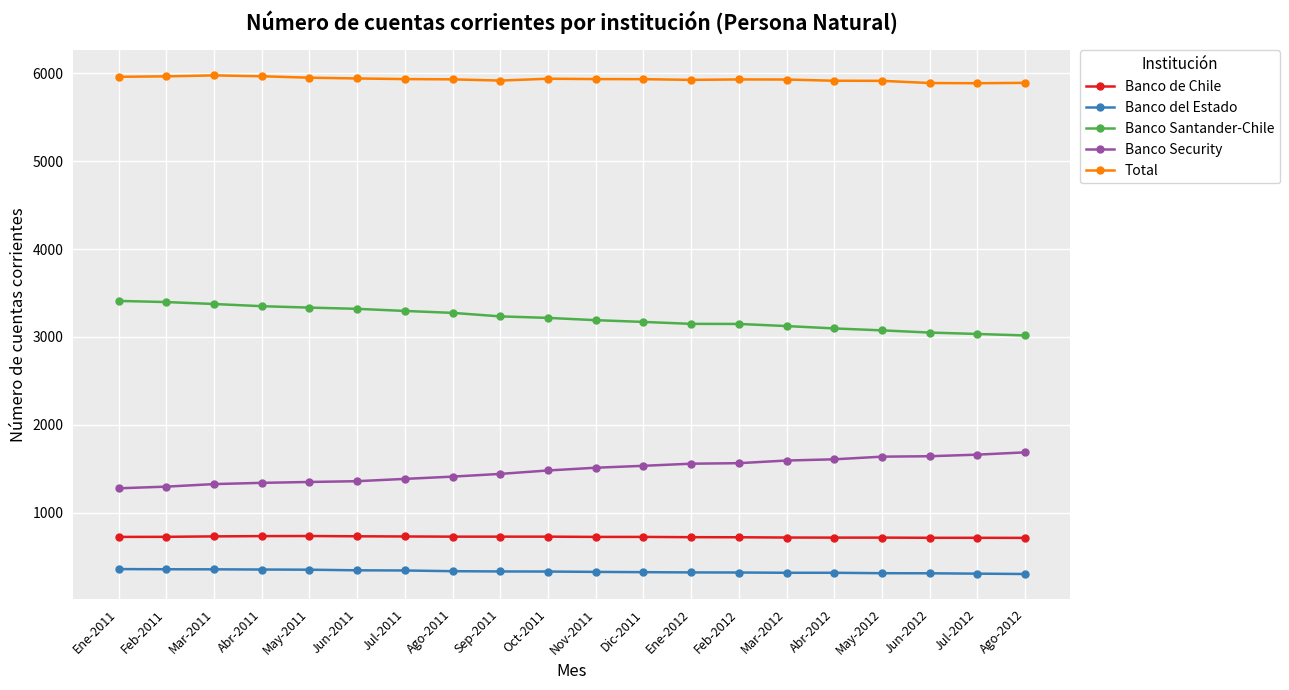

True or false: Banco de Chile and Banco del Estado cross at least once.

False